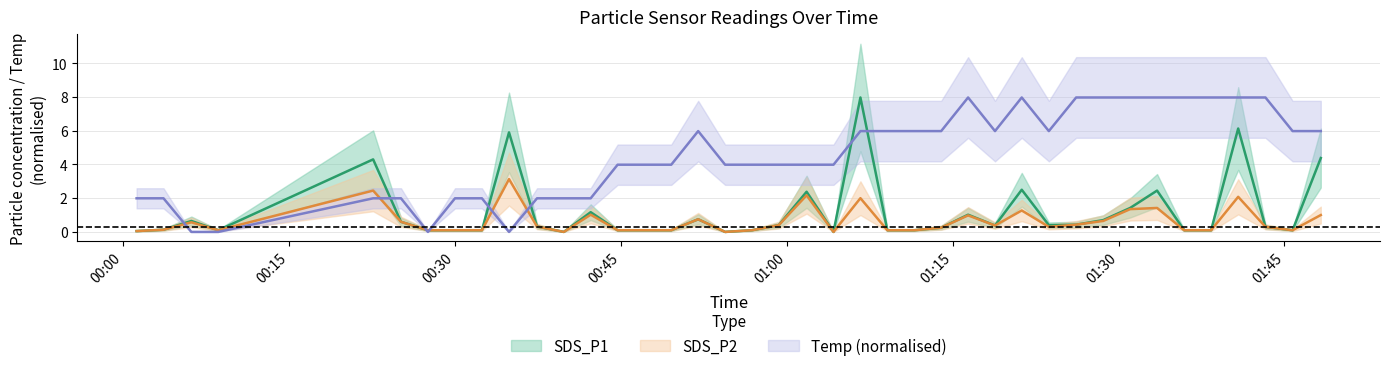

Count the number of categories in the chart.

40